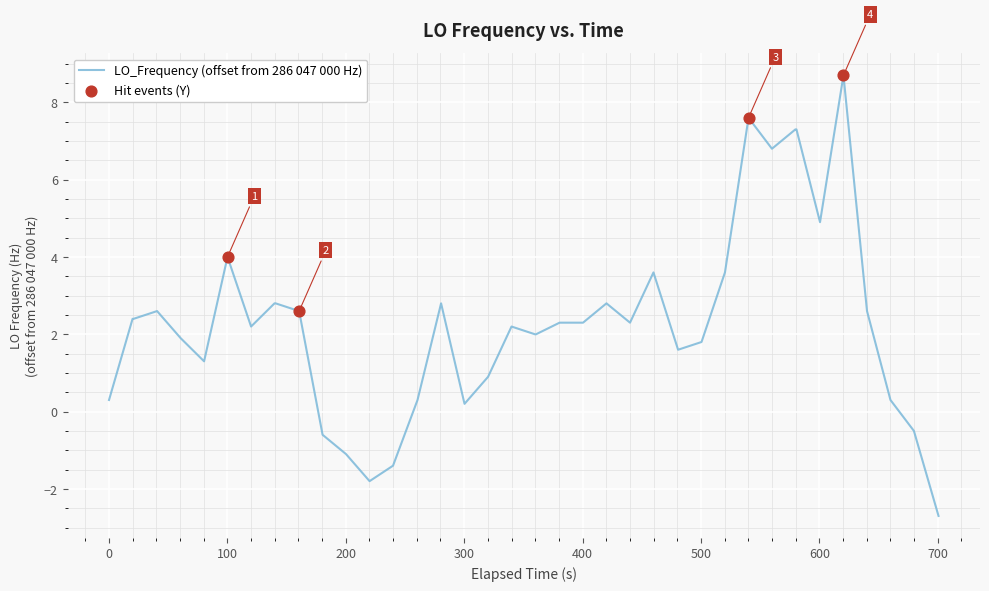

What is the smallest value displayed?

-2.7